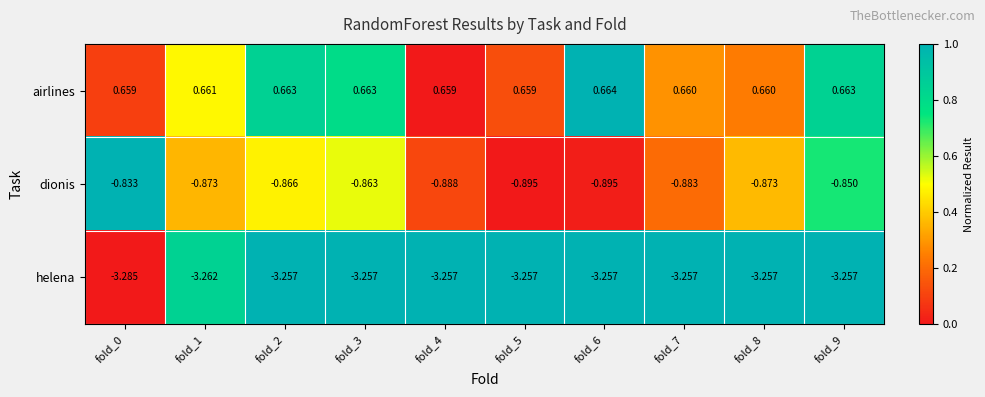

How many series are shown in this chart?

3